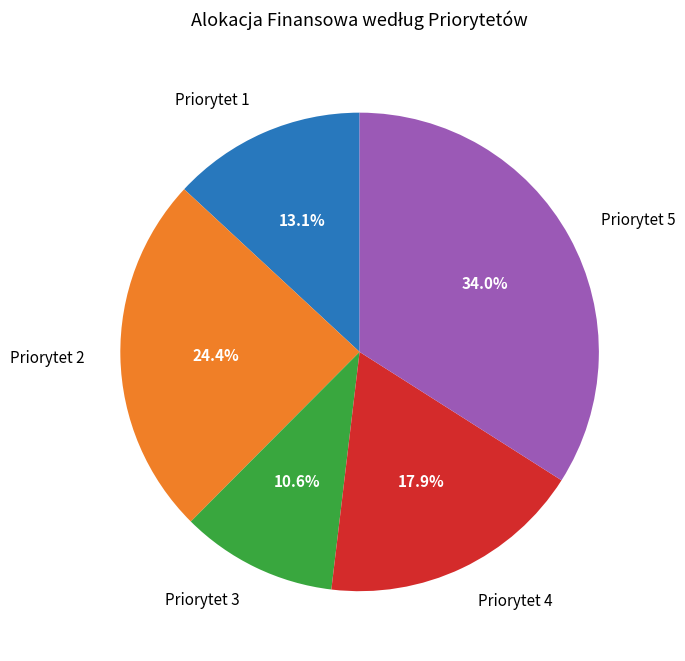

To the nearest percent, what portion does Priorytet 4 represent?

18%